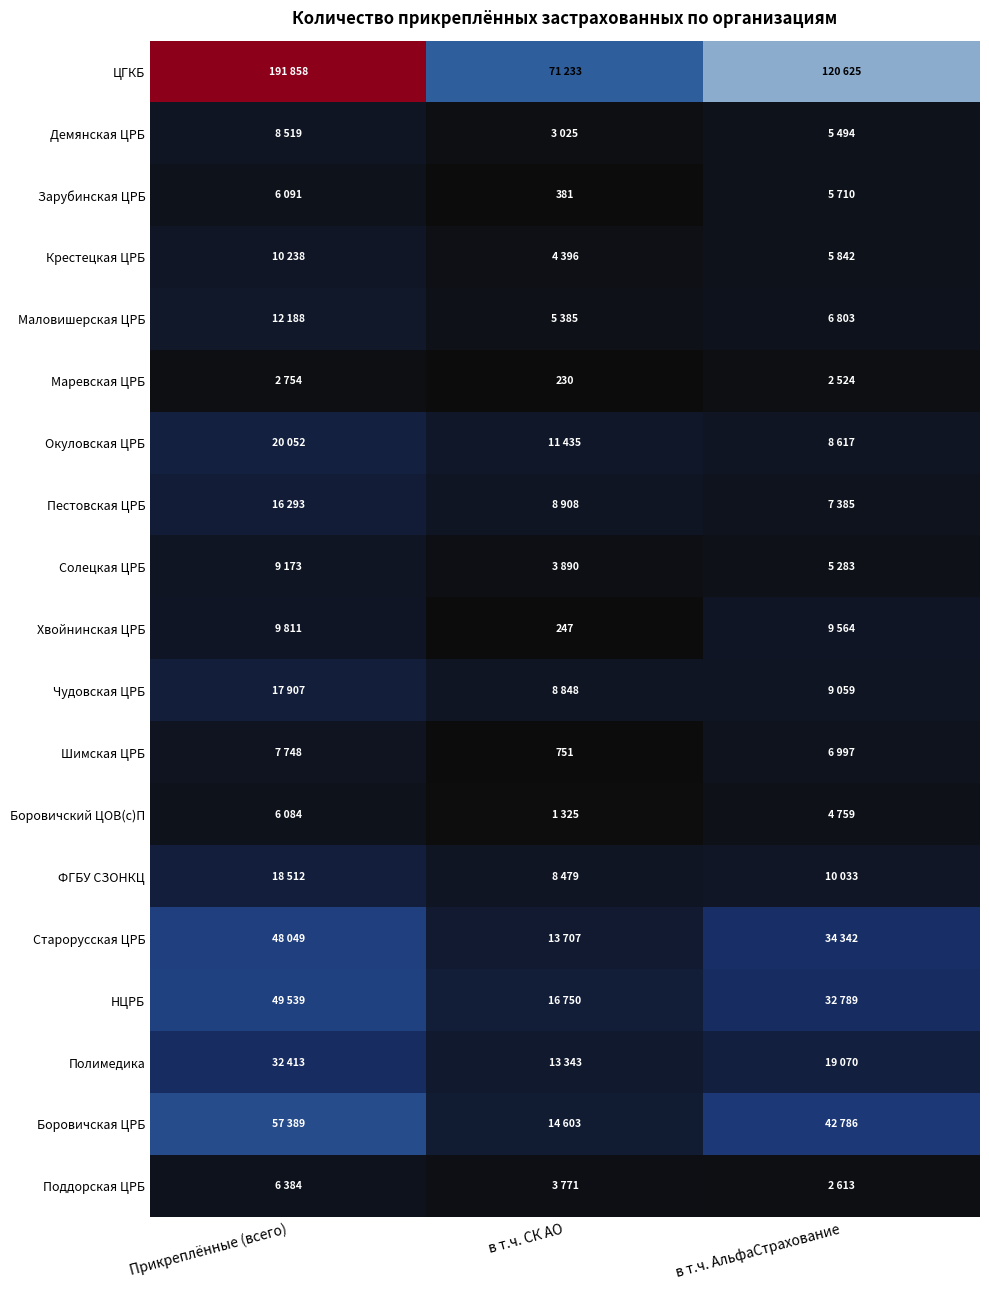

Is it true that Поддорская ЦРБ equals 3771 at в т.ч. СК АО?

True